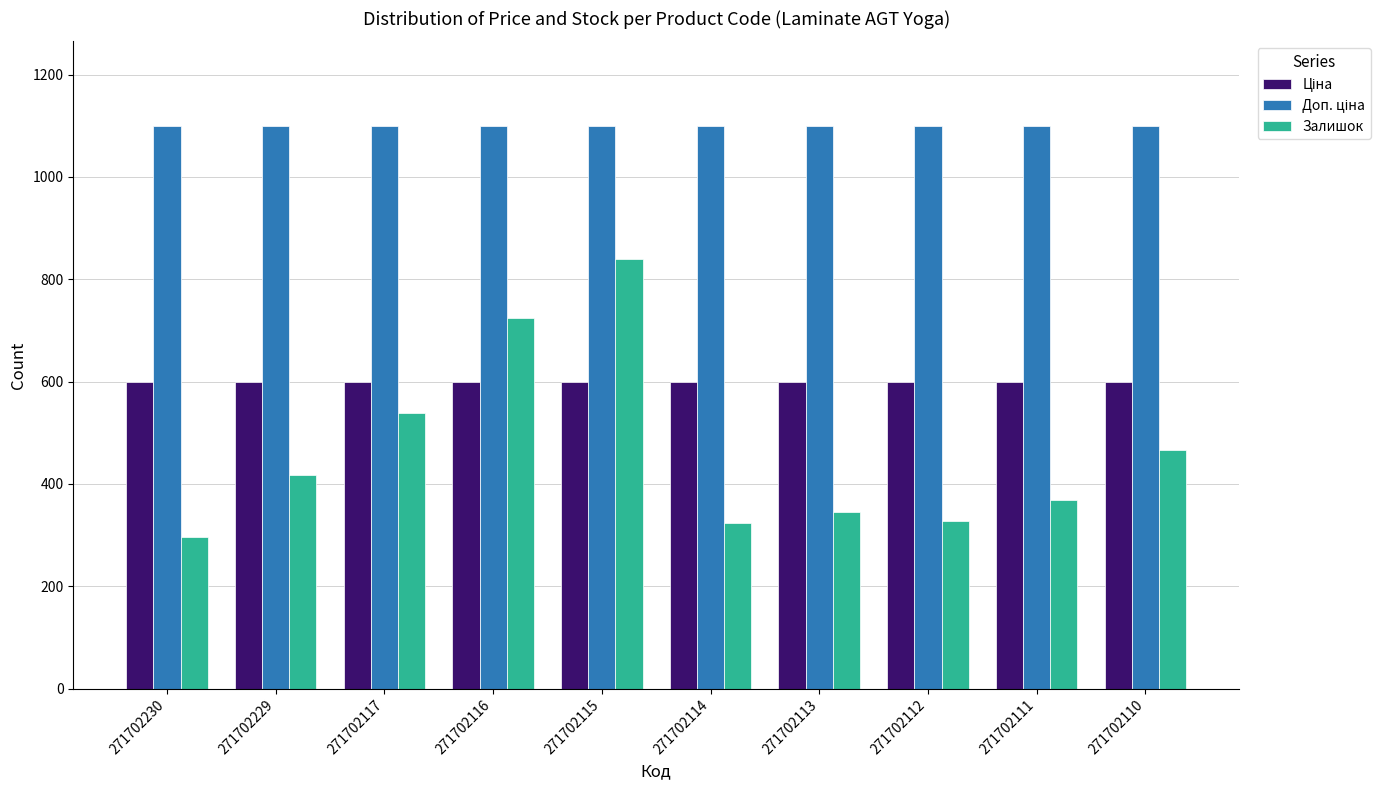

What is the total value across all series at 271702117?

2237.9